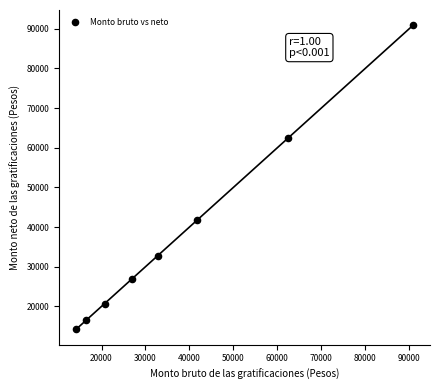

What is the range of X values (max minus min)?

76704.3